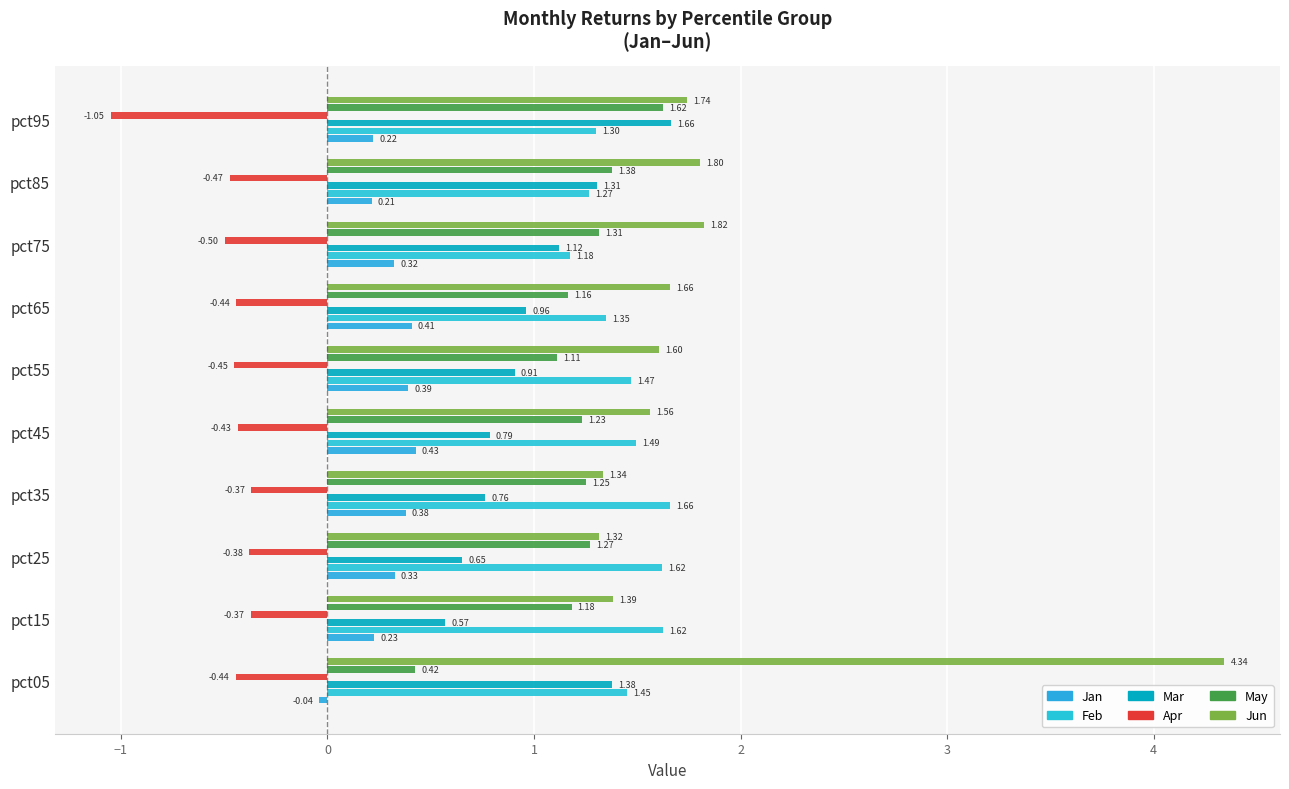

What is the maximum value shown in the chart?

4.3